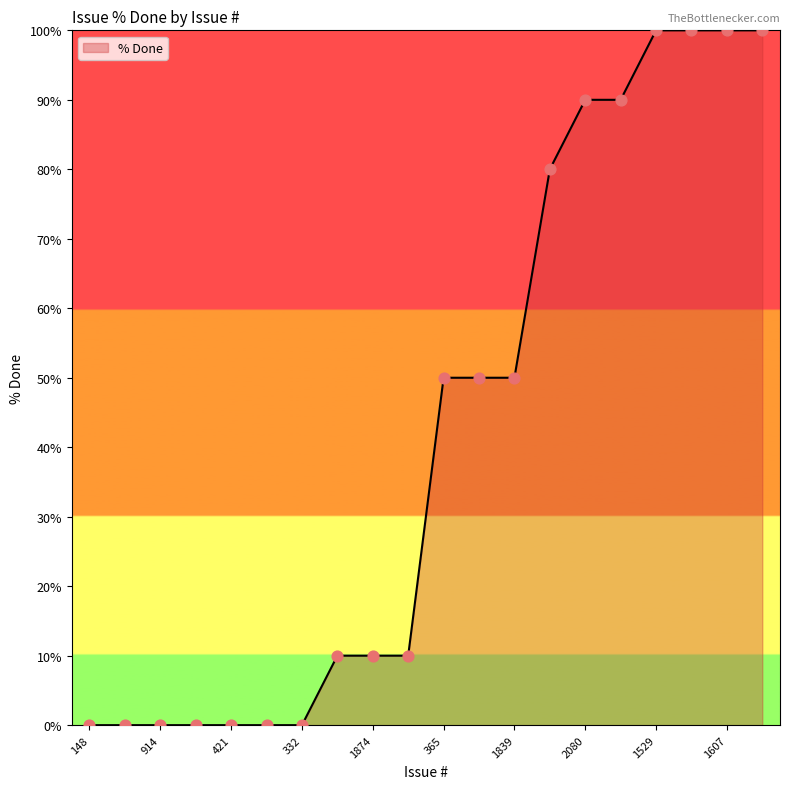

What is the difference between the maximum and minimum values?

100